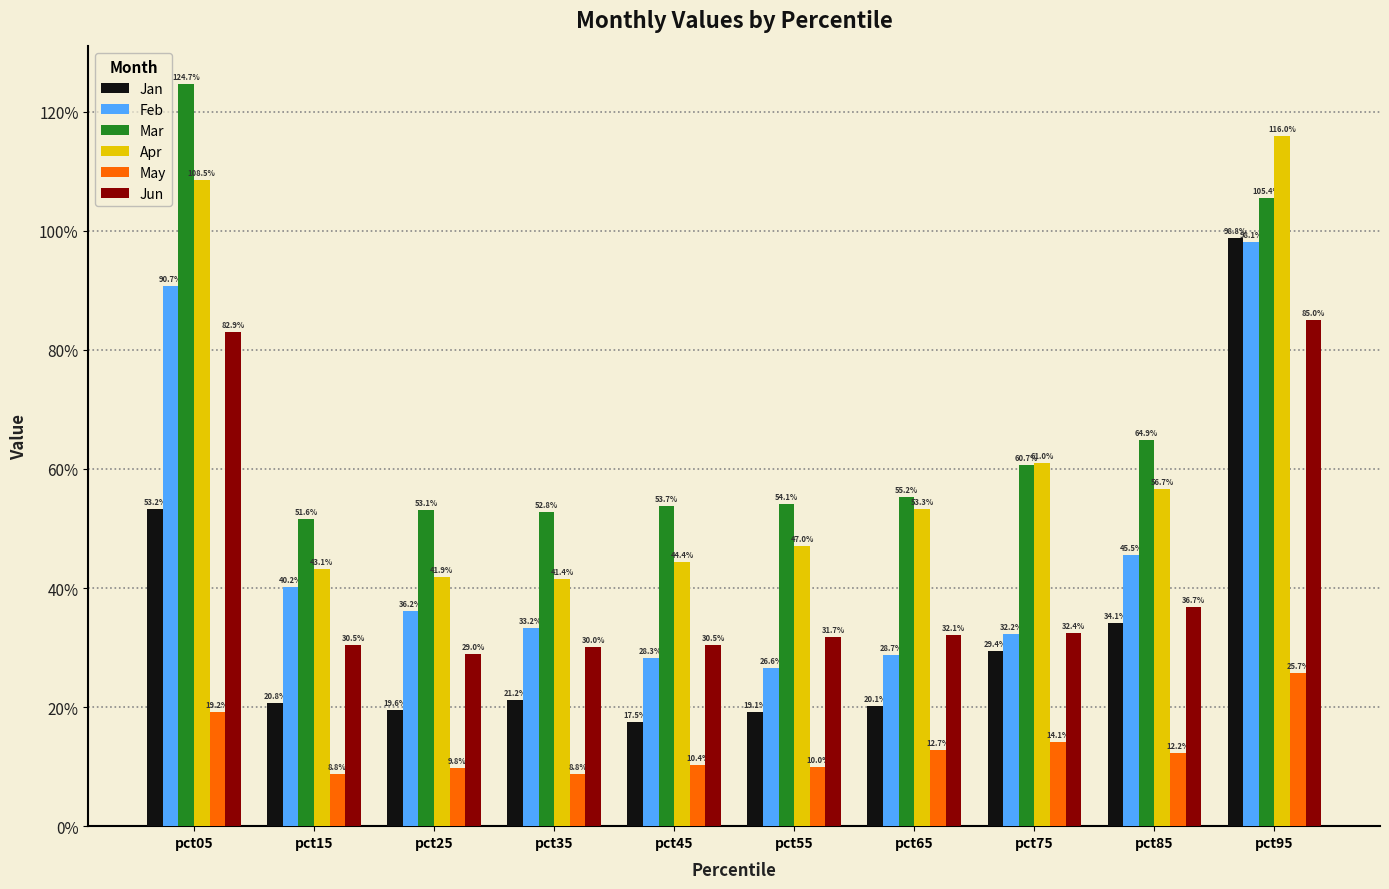

Where is May nearest to the value 0?

pct35